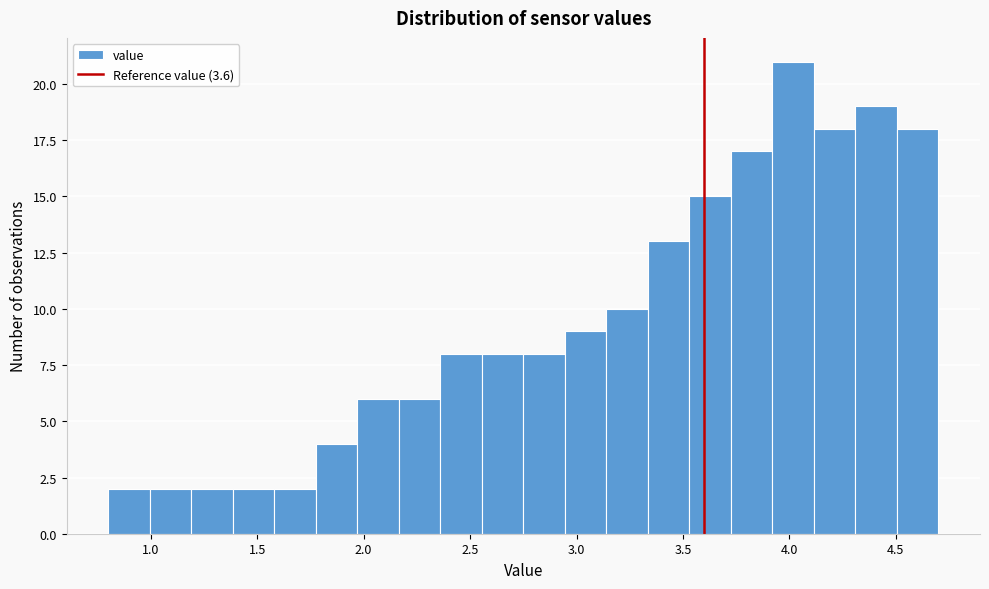

Around what value on the x-axis is the tallest bar? Give the approximate position of its centre, as read against the axis.

4.00